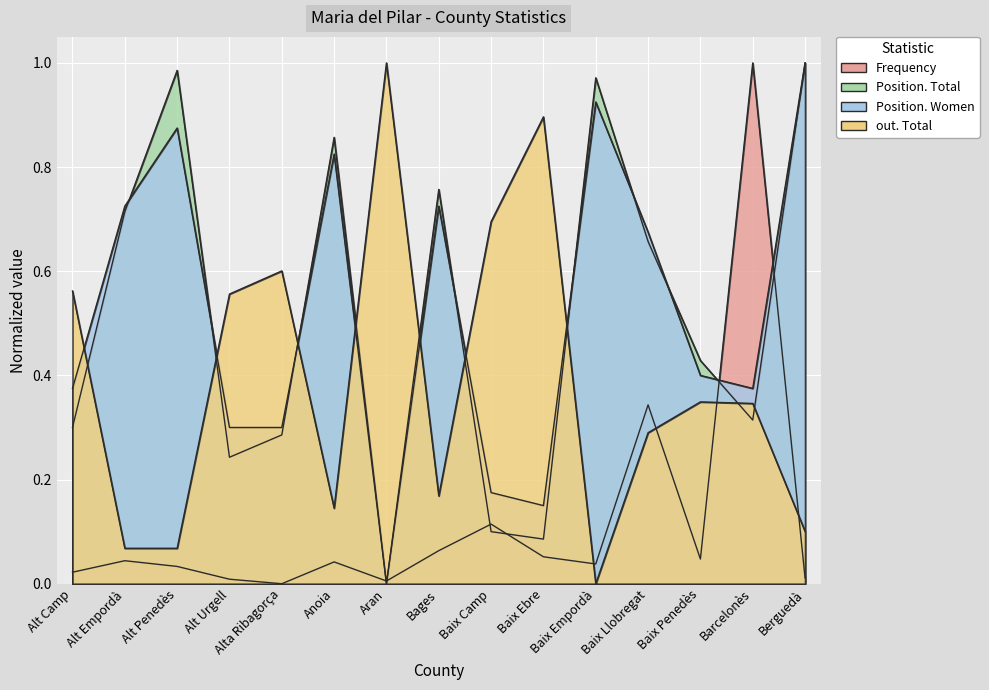

List the labels in order of Position. Women value, smallest first.

Aran, Baix Ebre, Baix Camp, Alt Urgell, Alta Ribagorça, Alt Camp, Barcelonès, Baix Penedès, Baix Llobregat, Alt Empordà, Bages, Anoia, Alt Penedès, Baix Empordà, Berguedà